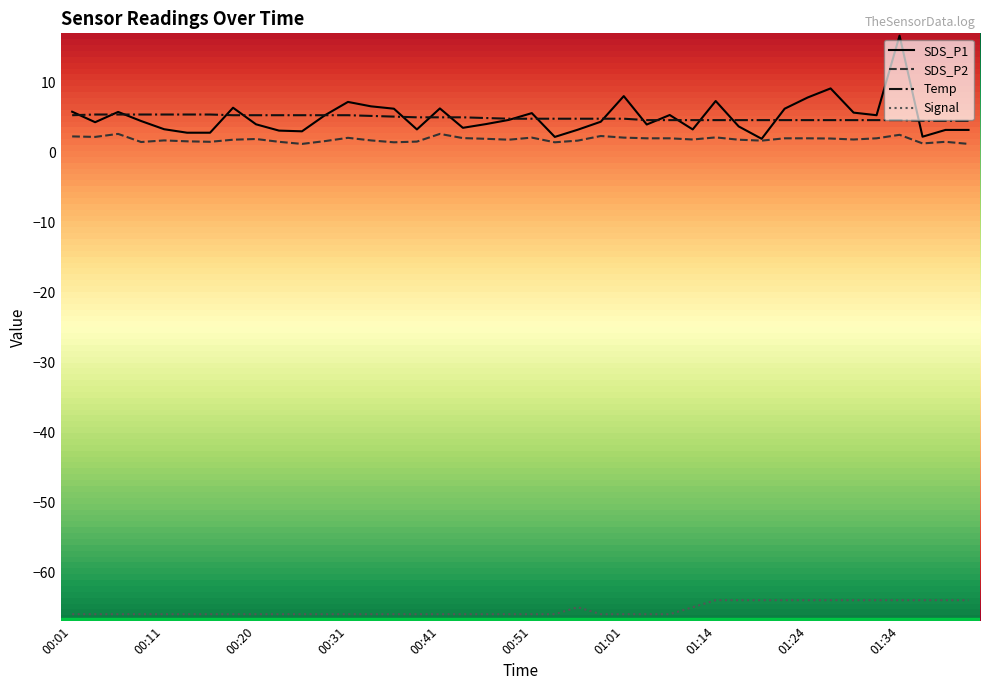

What is the difference between the maximum and minimum values in the Signal series?

2.0